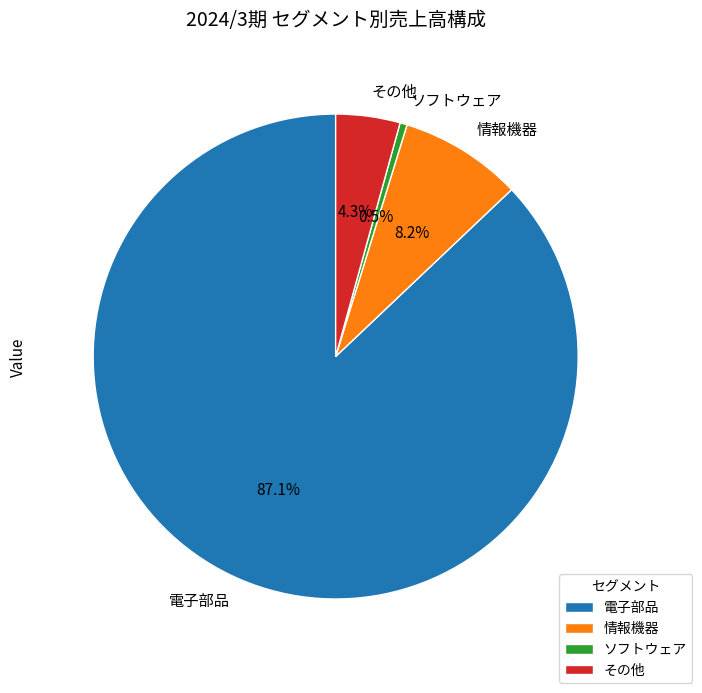

Approximately how many times larger is the value at 情報機器 compared to ソフトウェア?

17.3